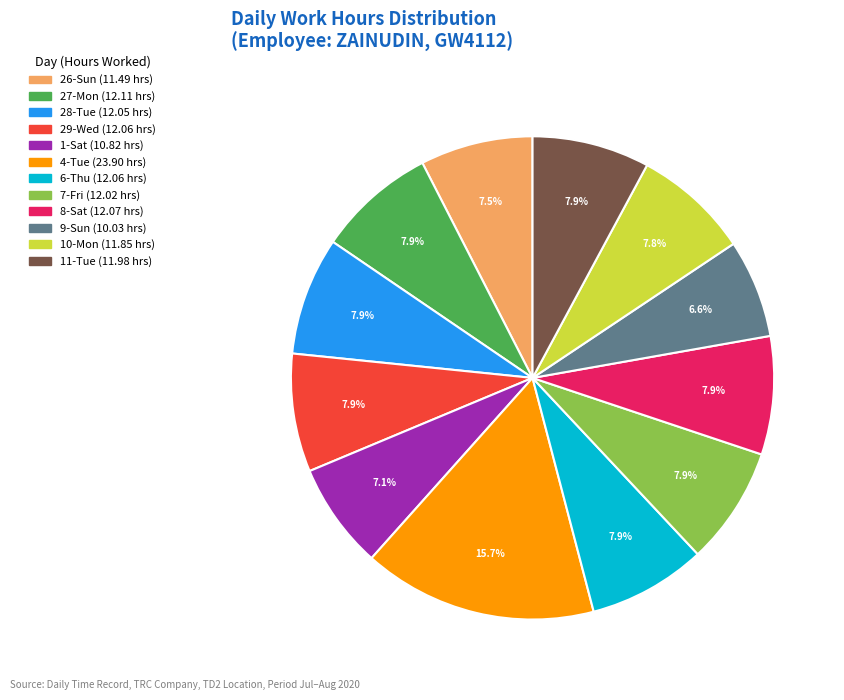

Which category has the biggest portion of the pie?

4-Tue